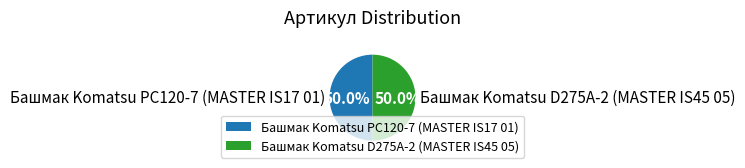

To the nearest percent, what is the average slice percentage?

50%